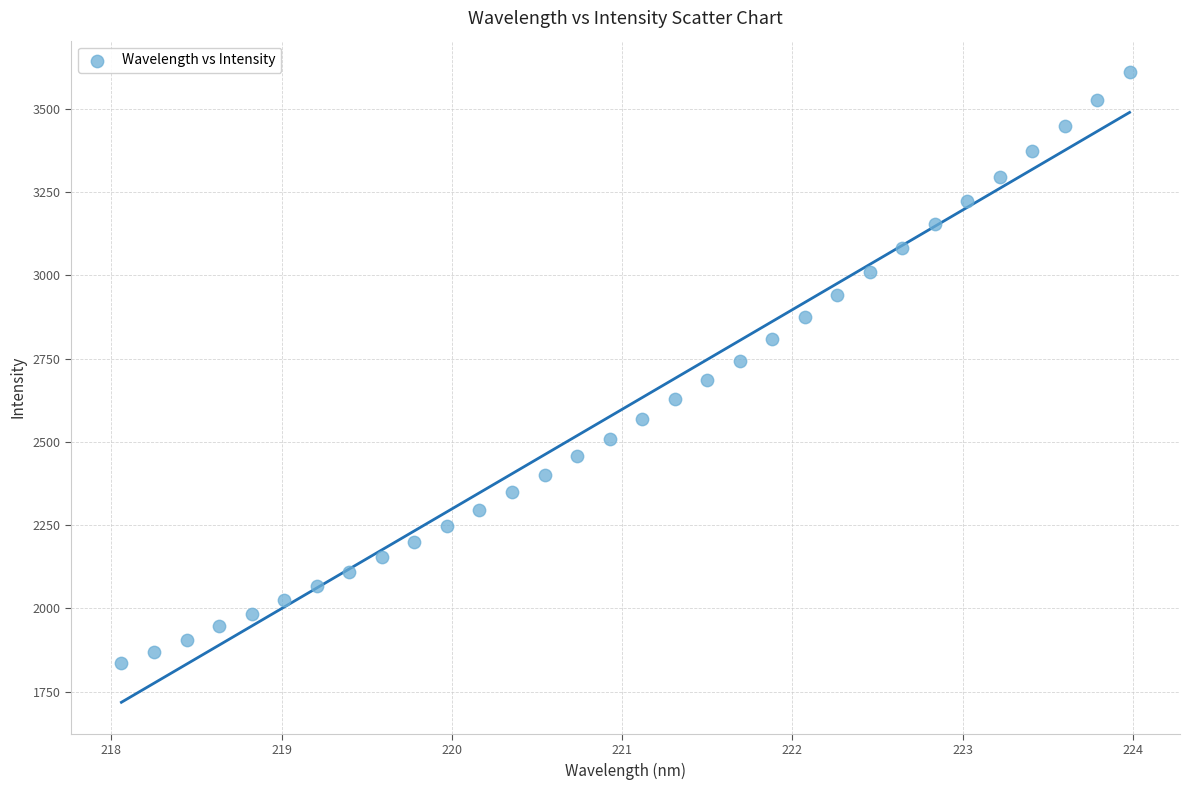

What is the range of Y values (max minus min)?

1774.4